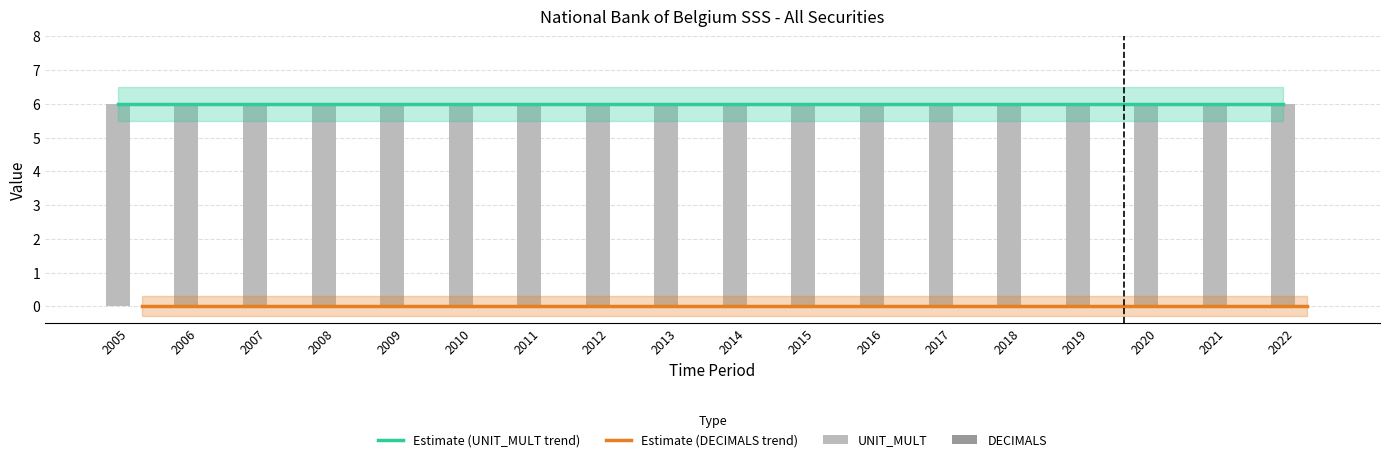

The UNIT_MULT series shows 3 at 2011. True or false?

False